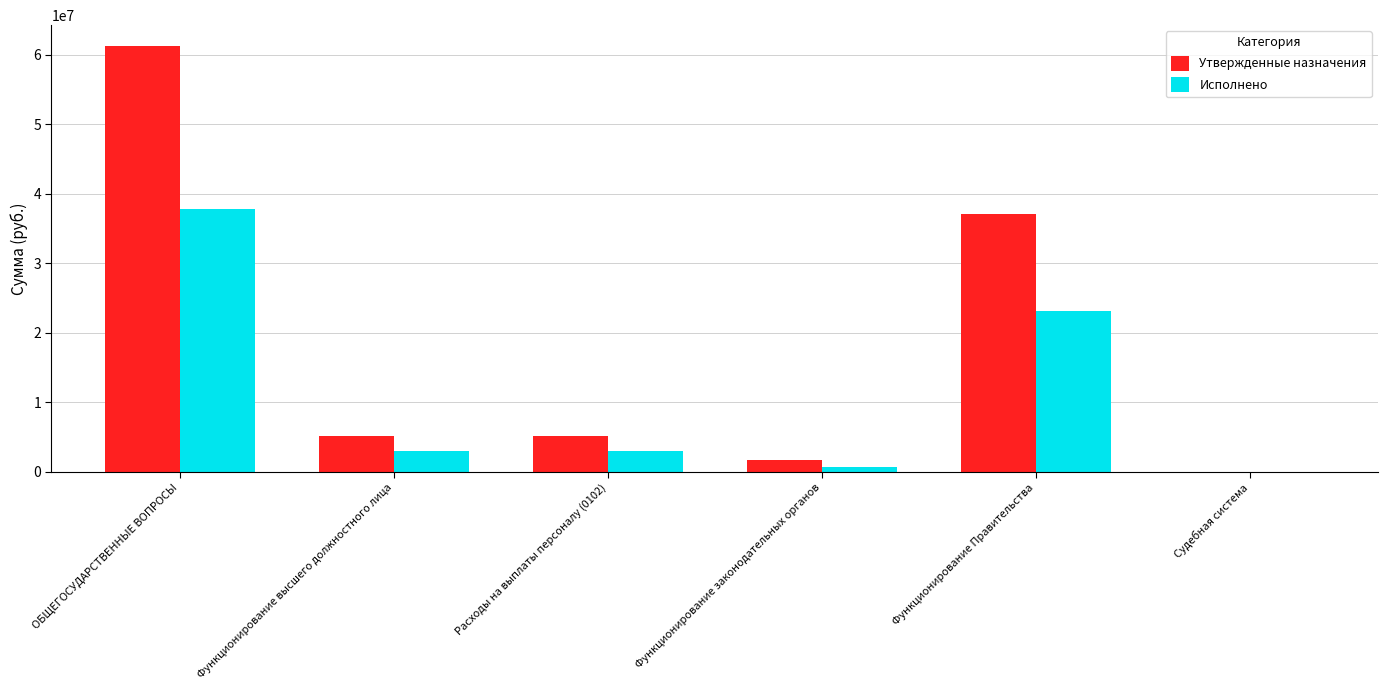

Is the value of Исполнено at Расходы на выплаты персоналу (0102) greater than the value of Утвержденные назначения at Расходы на выплаты персоналу (0102)?

No